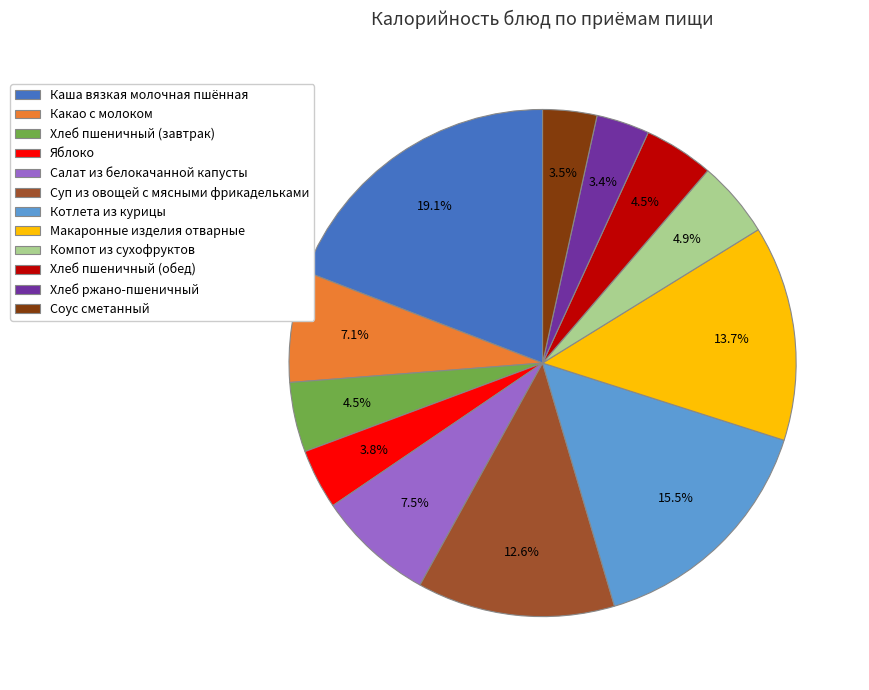

Approximately how many times larger is the value at Какао с молоком compared to Макаронные изделия отварные?

0.5